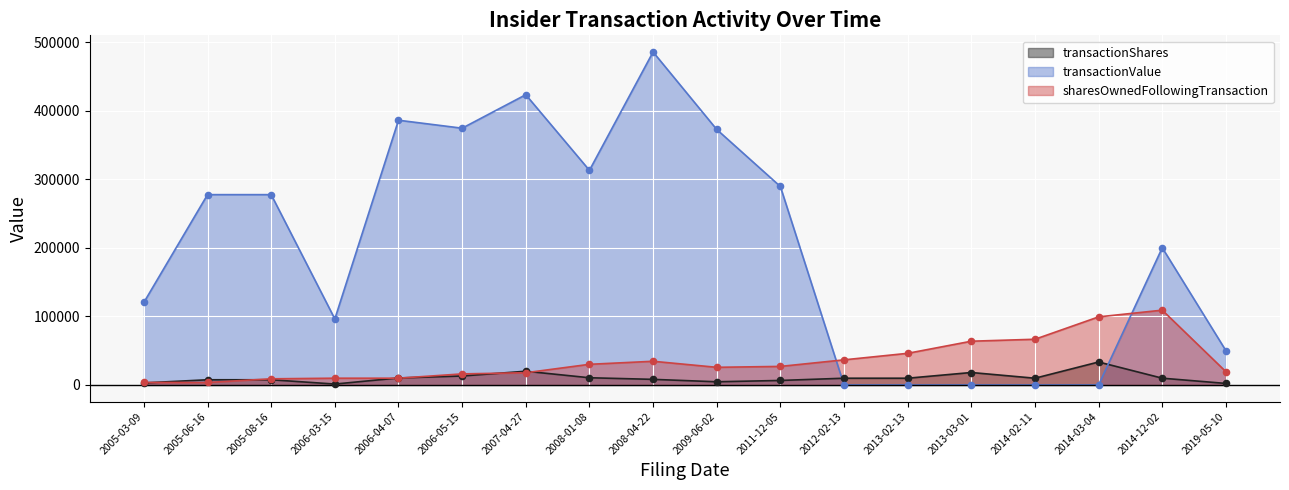

What are all the series names shown in the legend?

transactionShares, transactionValue, sharesOwnedFollowingTransaction